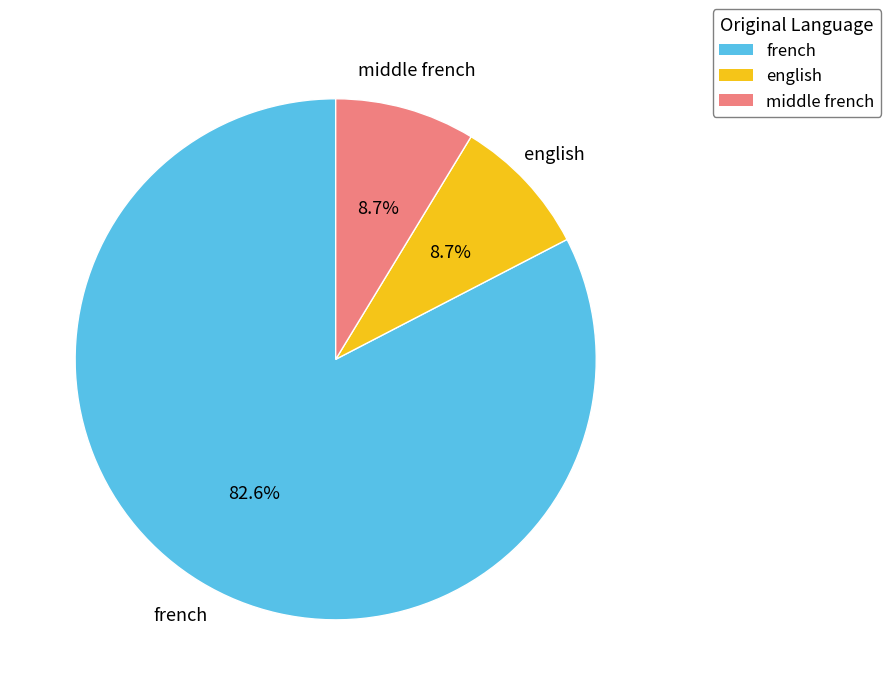

Does any single category account for the majority?

Yes